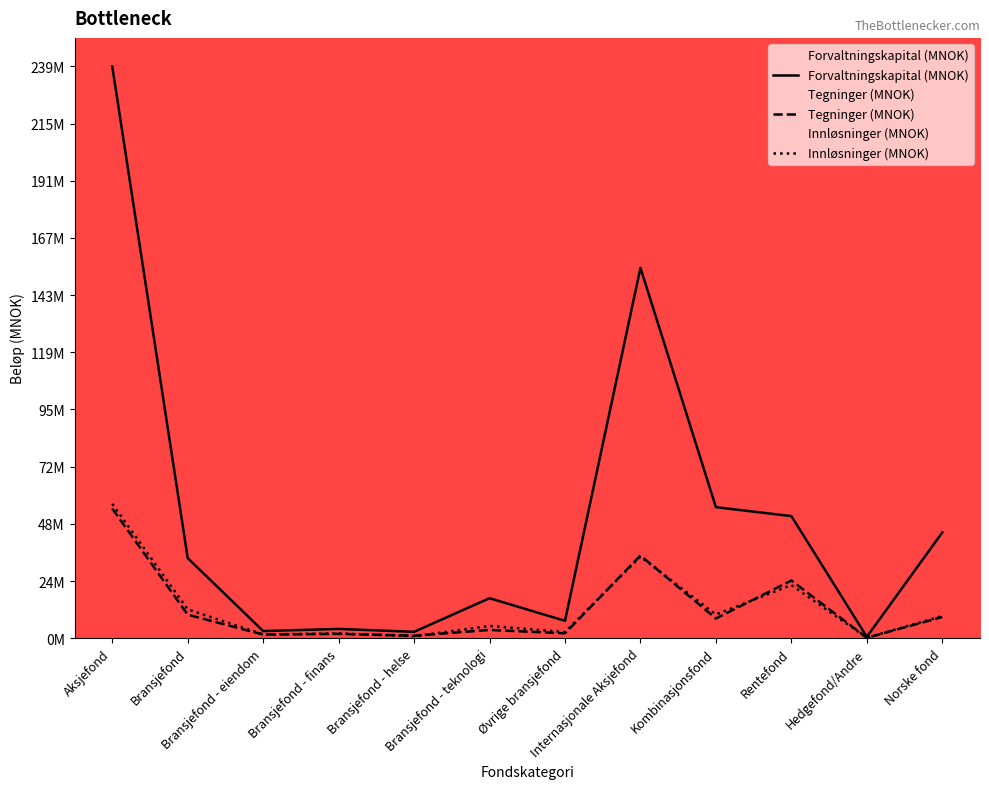

What is the label of the 10th point from the left?

Rentefond